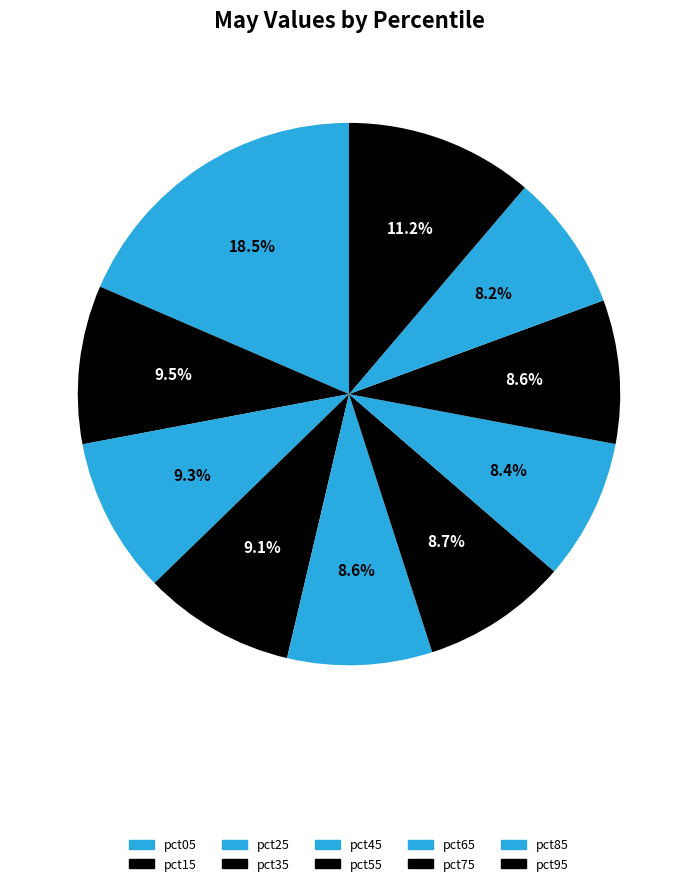

How many segments does this pie chart have?

10